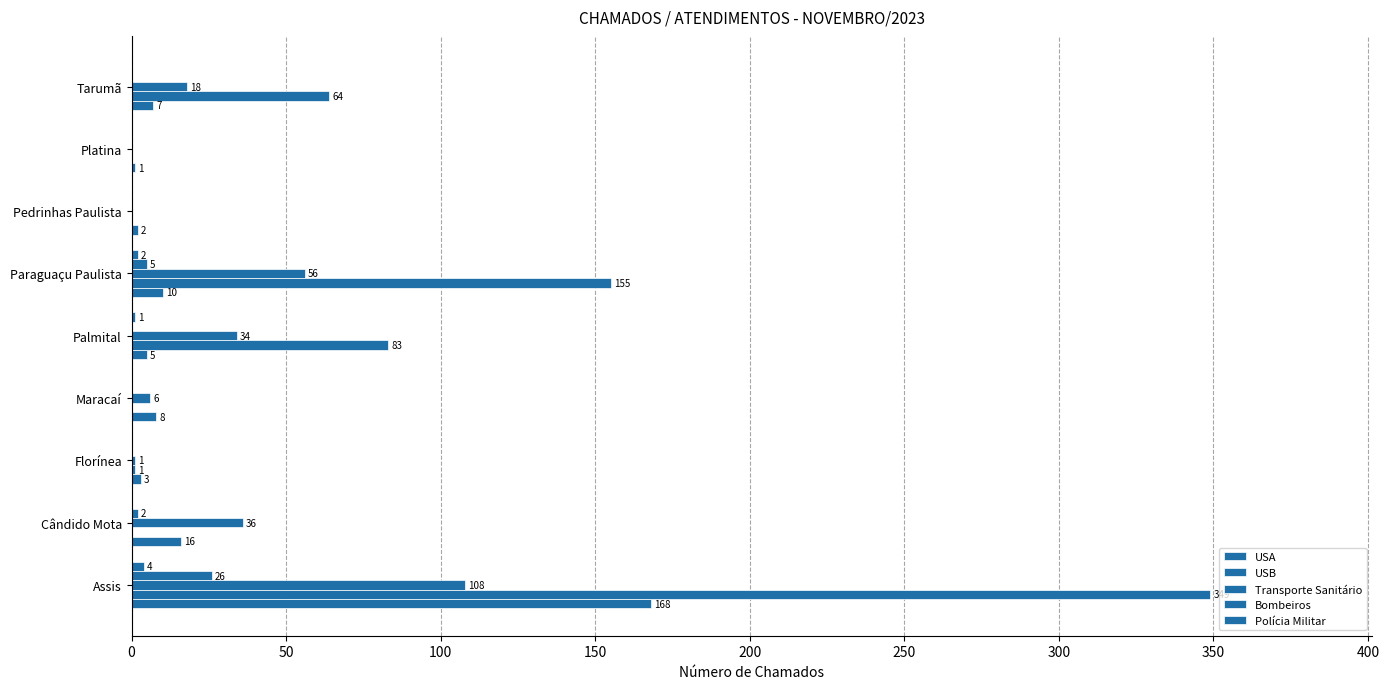

Count the number of categories in the chart.

9